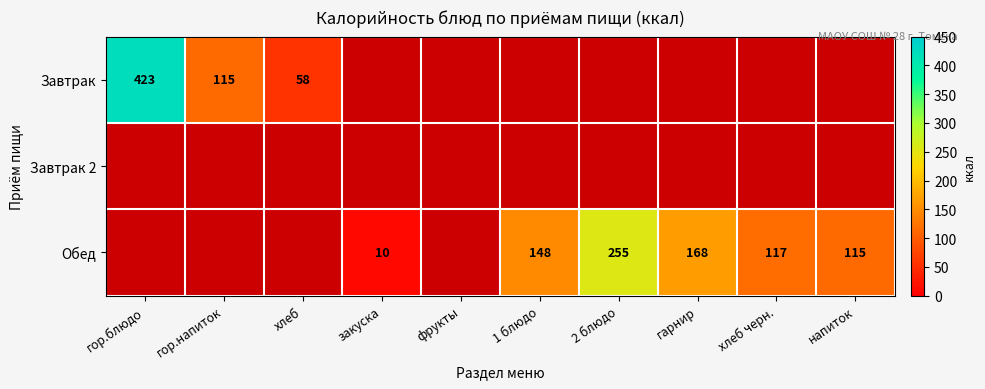

The value of Обед at гарнир is 168. True or false?

True